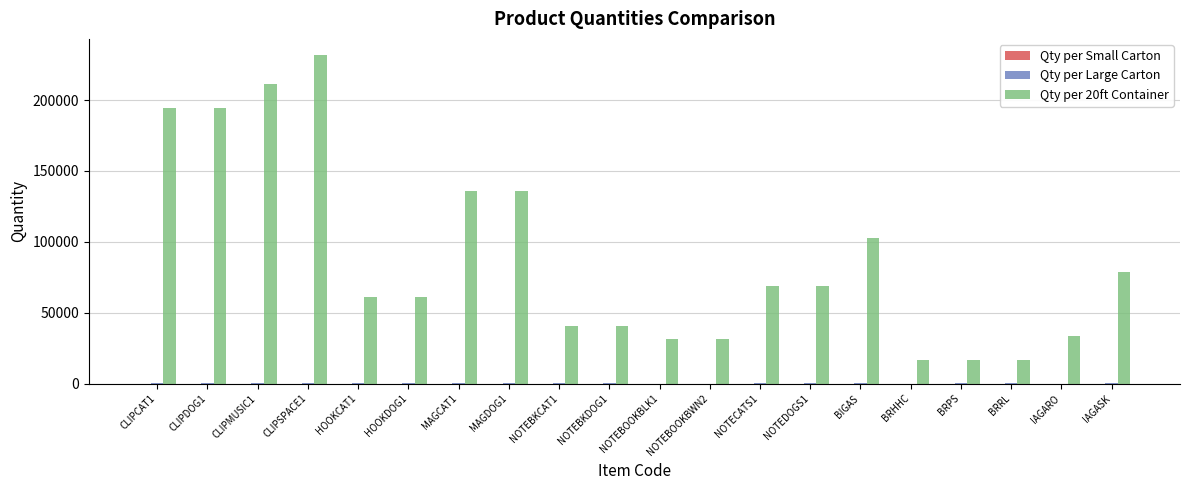

True or false: Qty per 20ft Container has a value of 102576 at BIGAS.

True